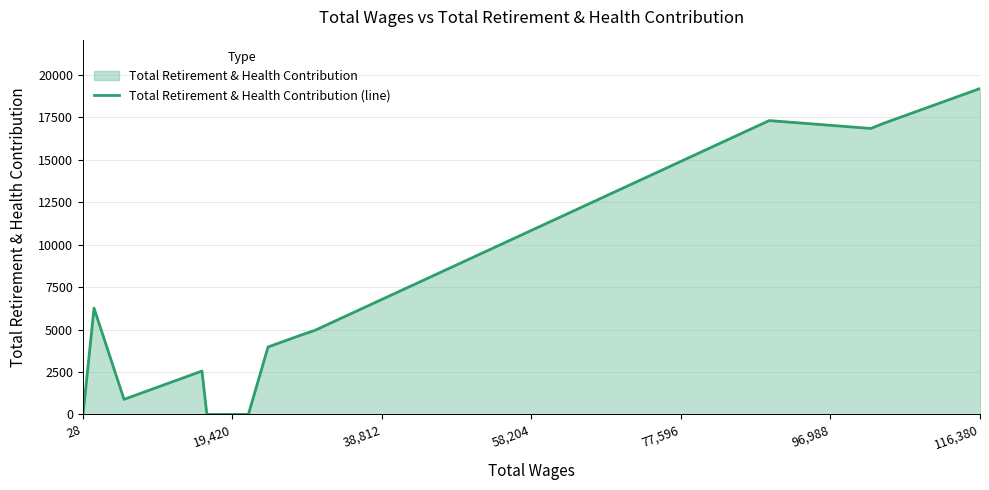

What is the maximum value shown in the chart?

19199.6